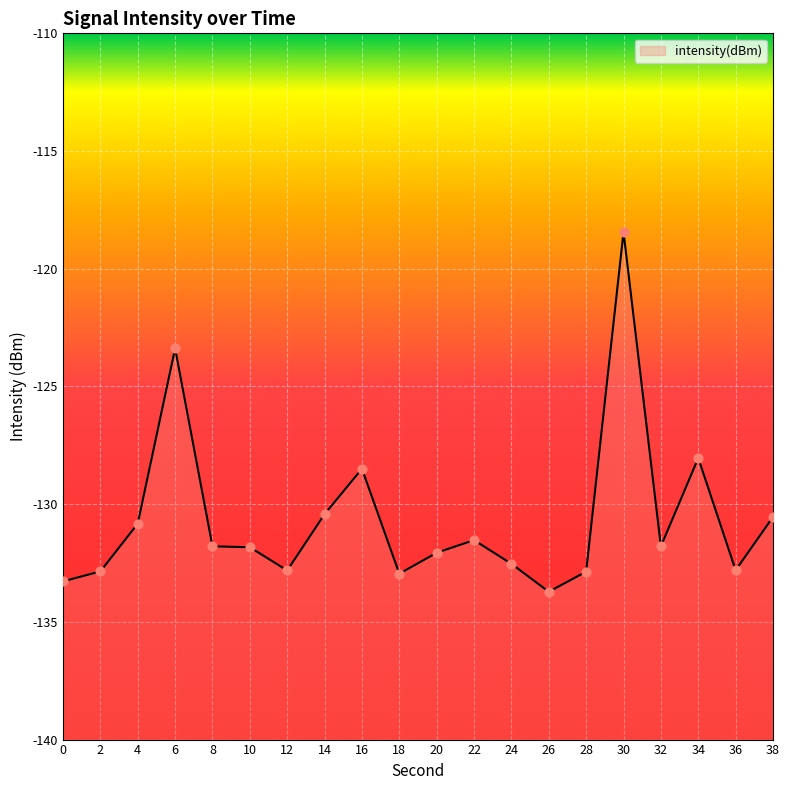

What is the change in value from 10 to 22?

+0.3